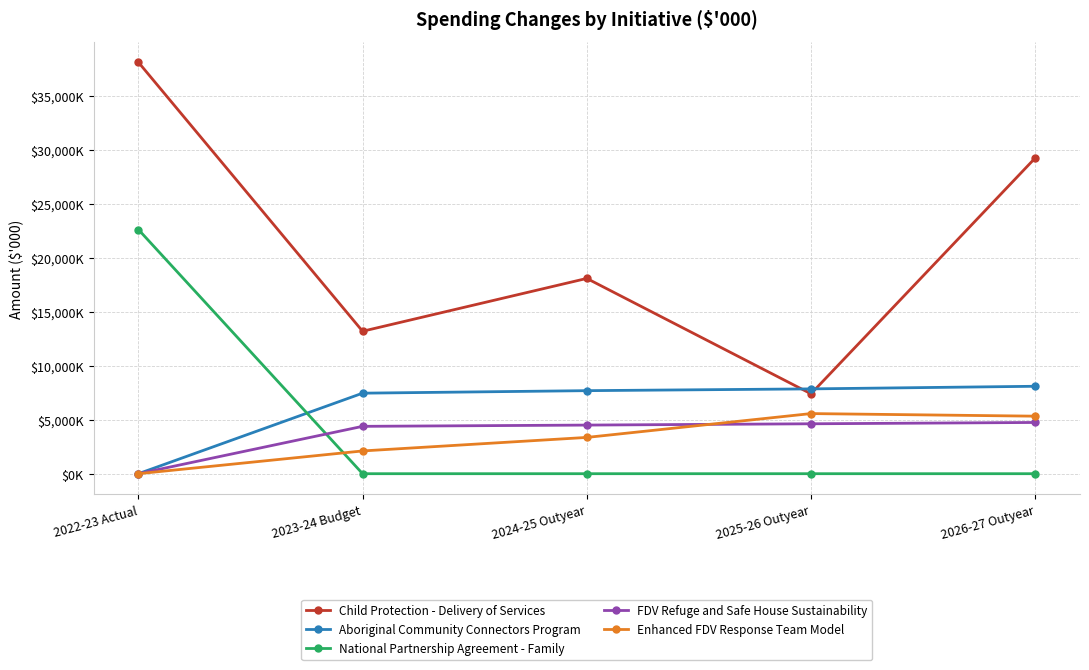

Reading left to right, transcribe all the data shown in this chart.

Child Protection - Delivery of Services: 38091	13187	18078	7397	29223
Aboriginal Community Connectors Program: 0	7455	7688	7852	8094
National Partnership Agreement - Family: 22605	0	0	0	0
FDV Refuge and Safe House Sustainability: 0	4385	4501	4621	4743
Enhanced FDV Response Team Model: 0	2107	3359	5566	5326